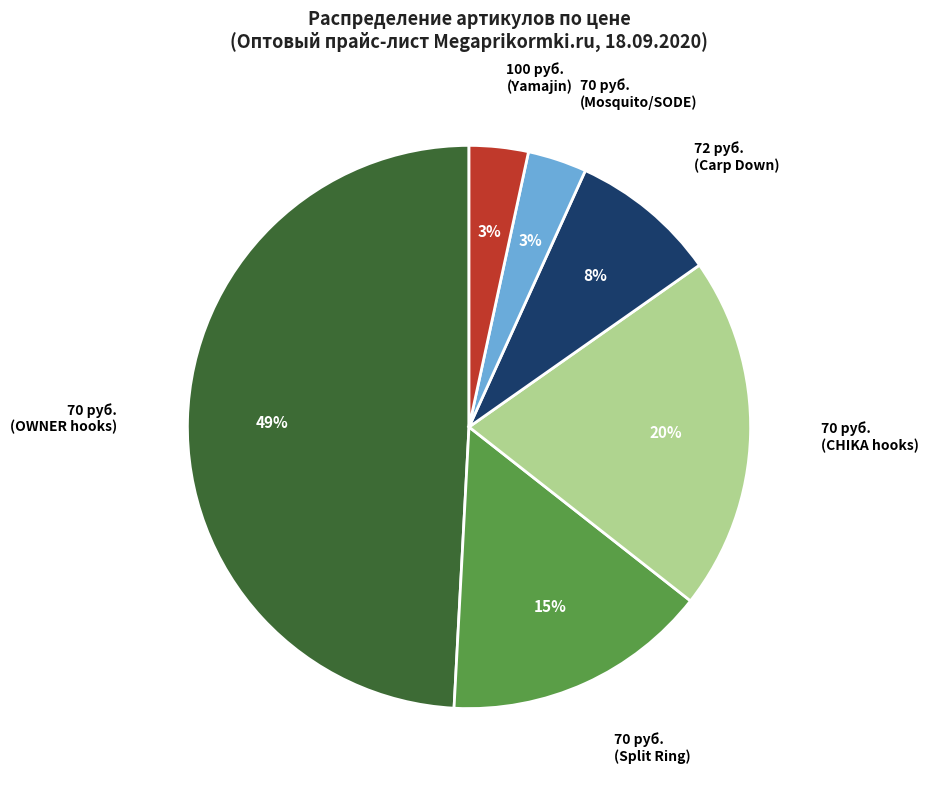

To the nearest percent, what is the average slice percentage?

17%